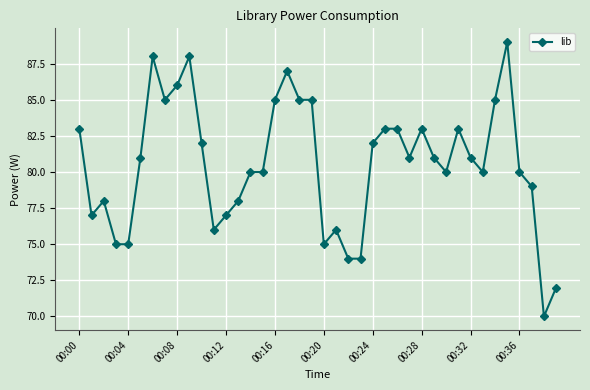

What is the sum of all values?

3222